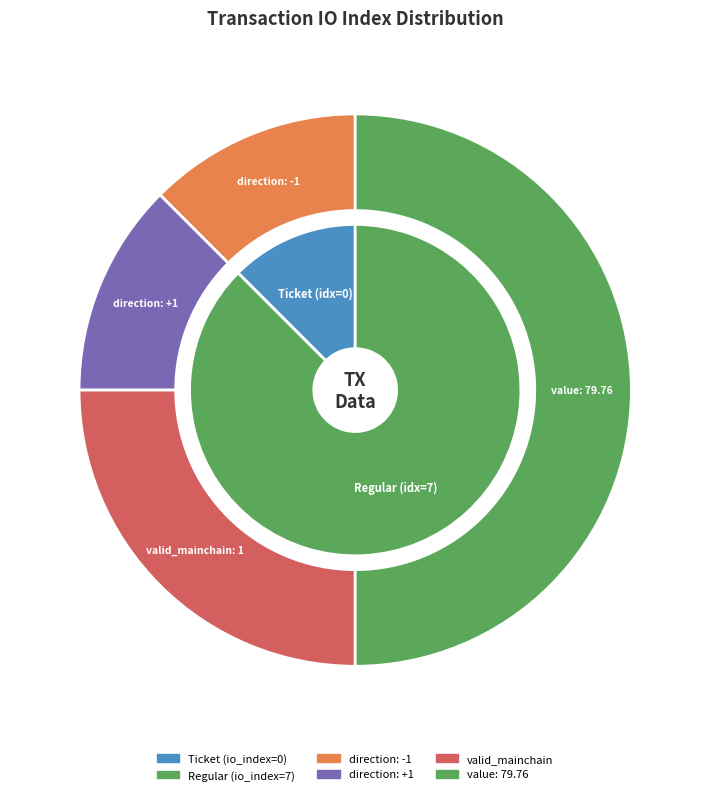

Does Regular account for over 50% of the chart?

Yes